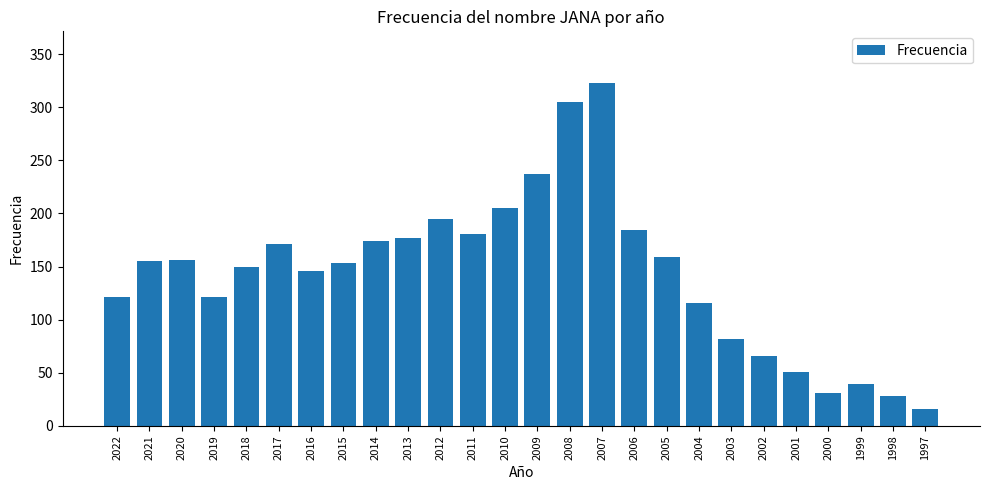

The chart shows a value of 121 at 2022. True or false?

True